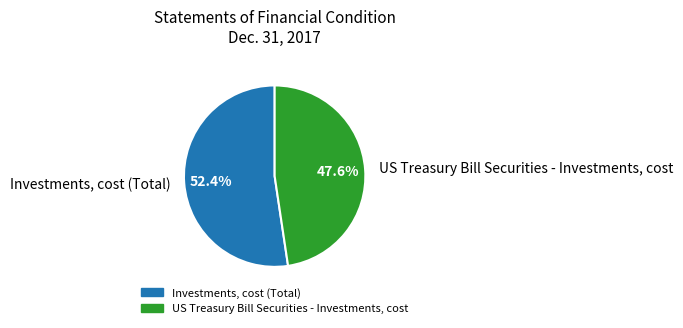

To the nearest percent, what is the difference between the Investments, cost (Total) and US Treasury Bill Securities - Investments, cost slice percentages?

5%